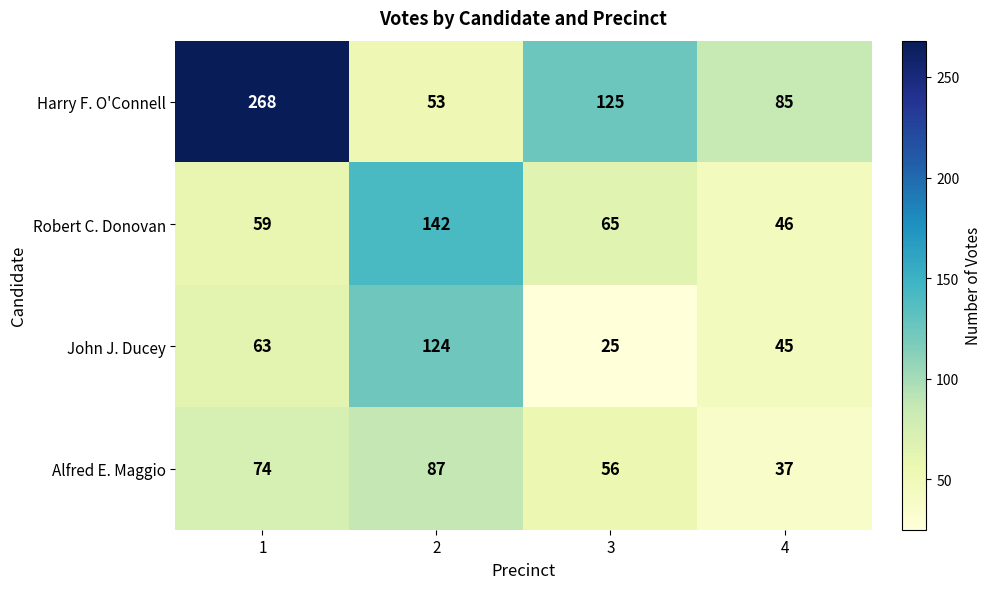

At how many categories does at least one series exceed 138?

2